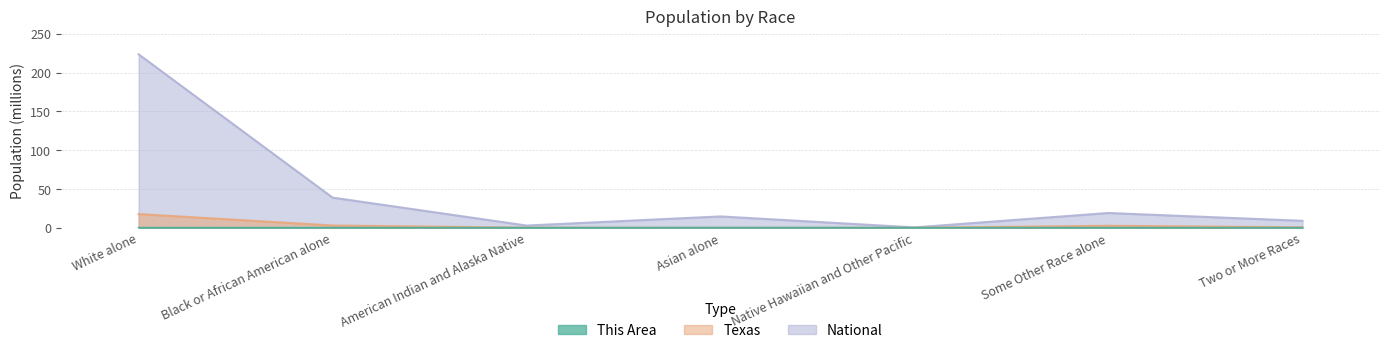

At how many categories does at least one series exceed 173?

1